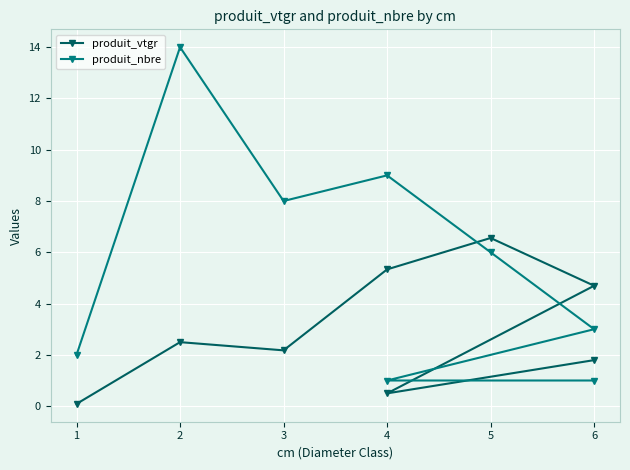

List the series in order of their overall mean, lowest first.

produit_vtgr, produit_nbre